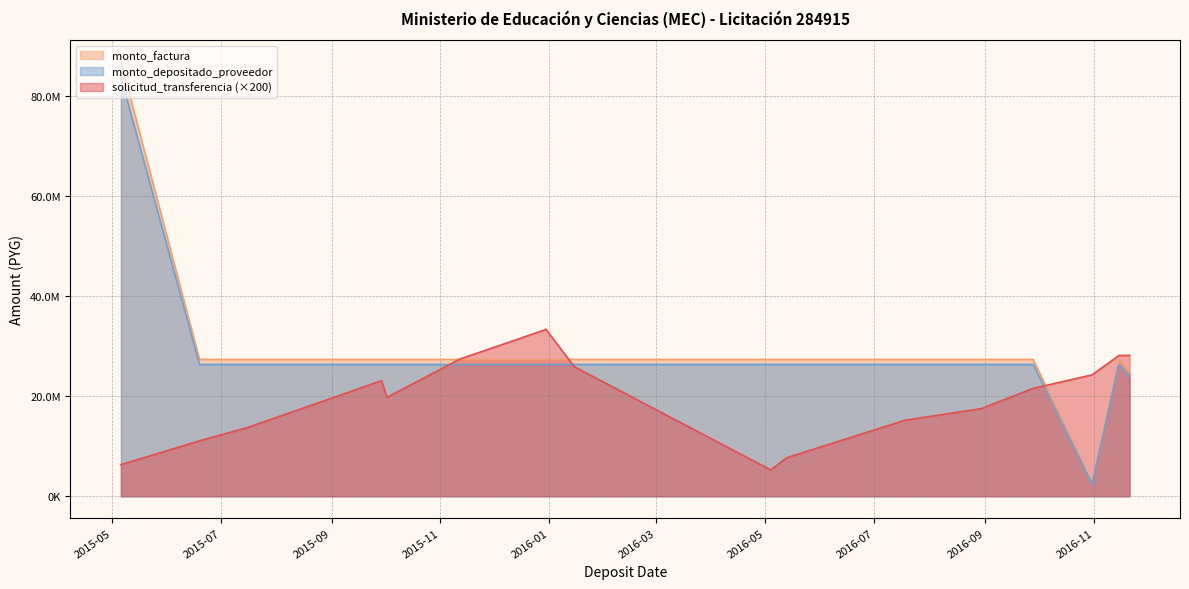

True or false: monto_factura and solicitud_transferencia cross at least once.

False